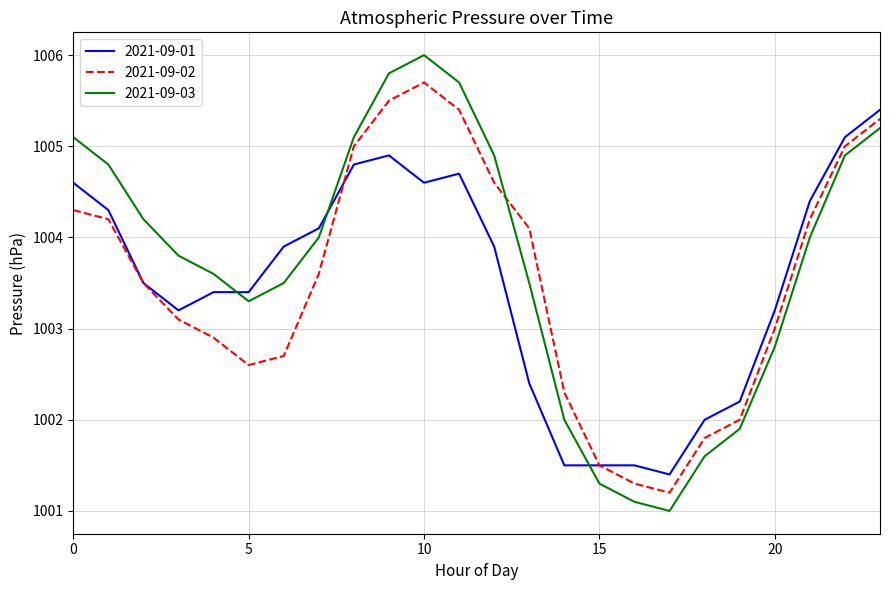

What is the maximum value shown in the chart?

1006.0